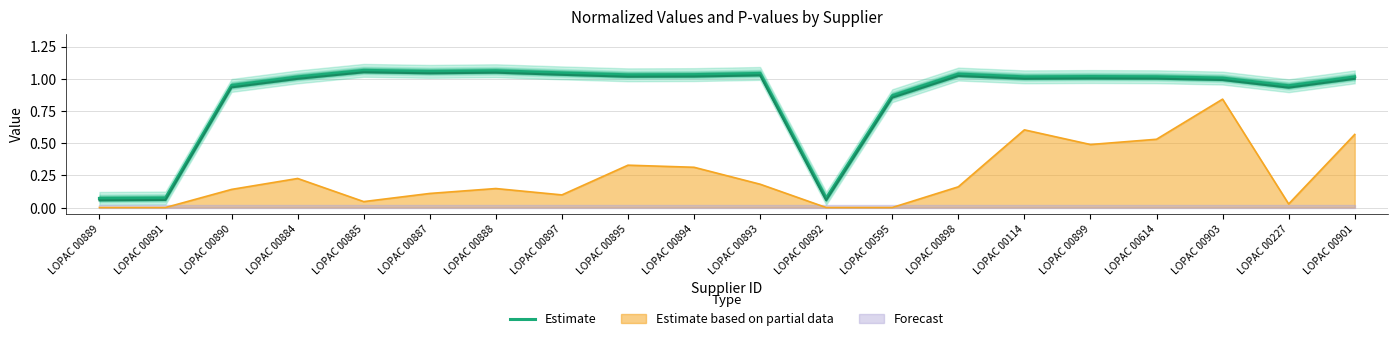

The value at LOPAC 00890 is 0.9. True or false?

True